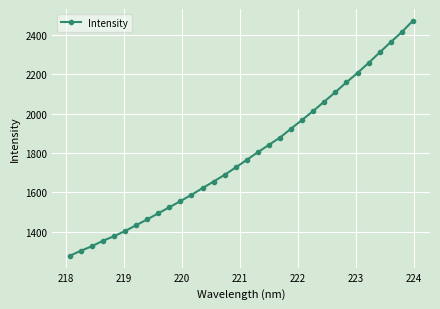

What is the smallest value displayed?

1278.2